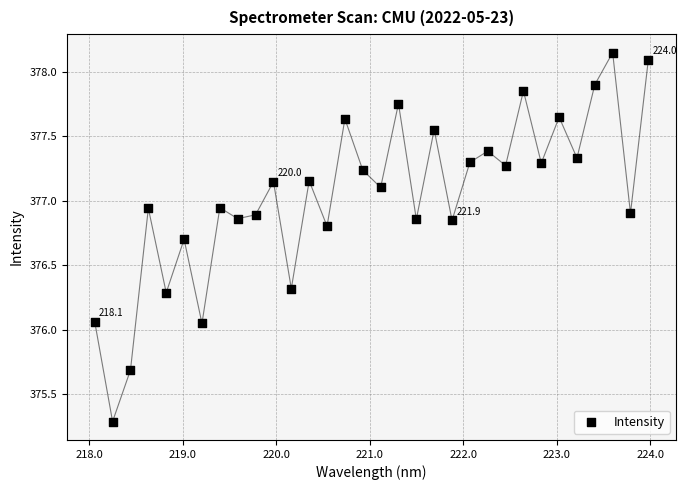

What is the range of X values (max minus min)?

5.9